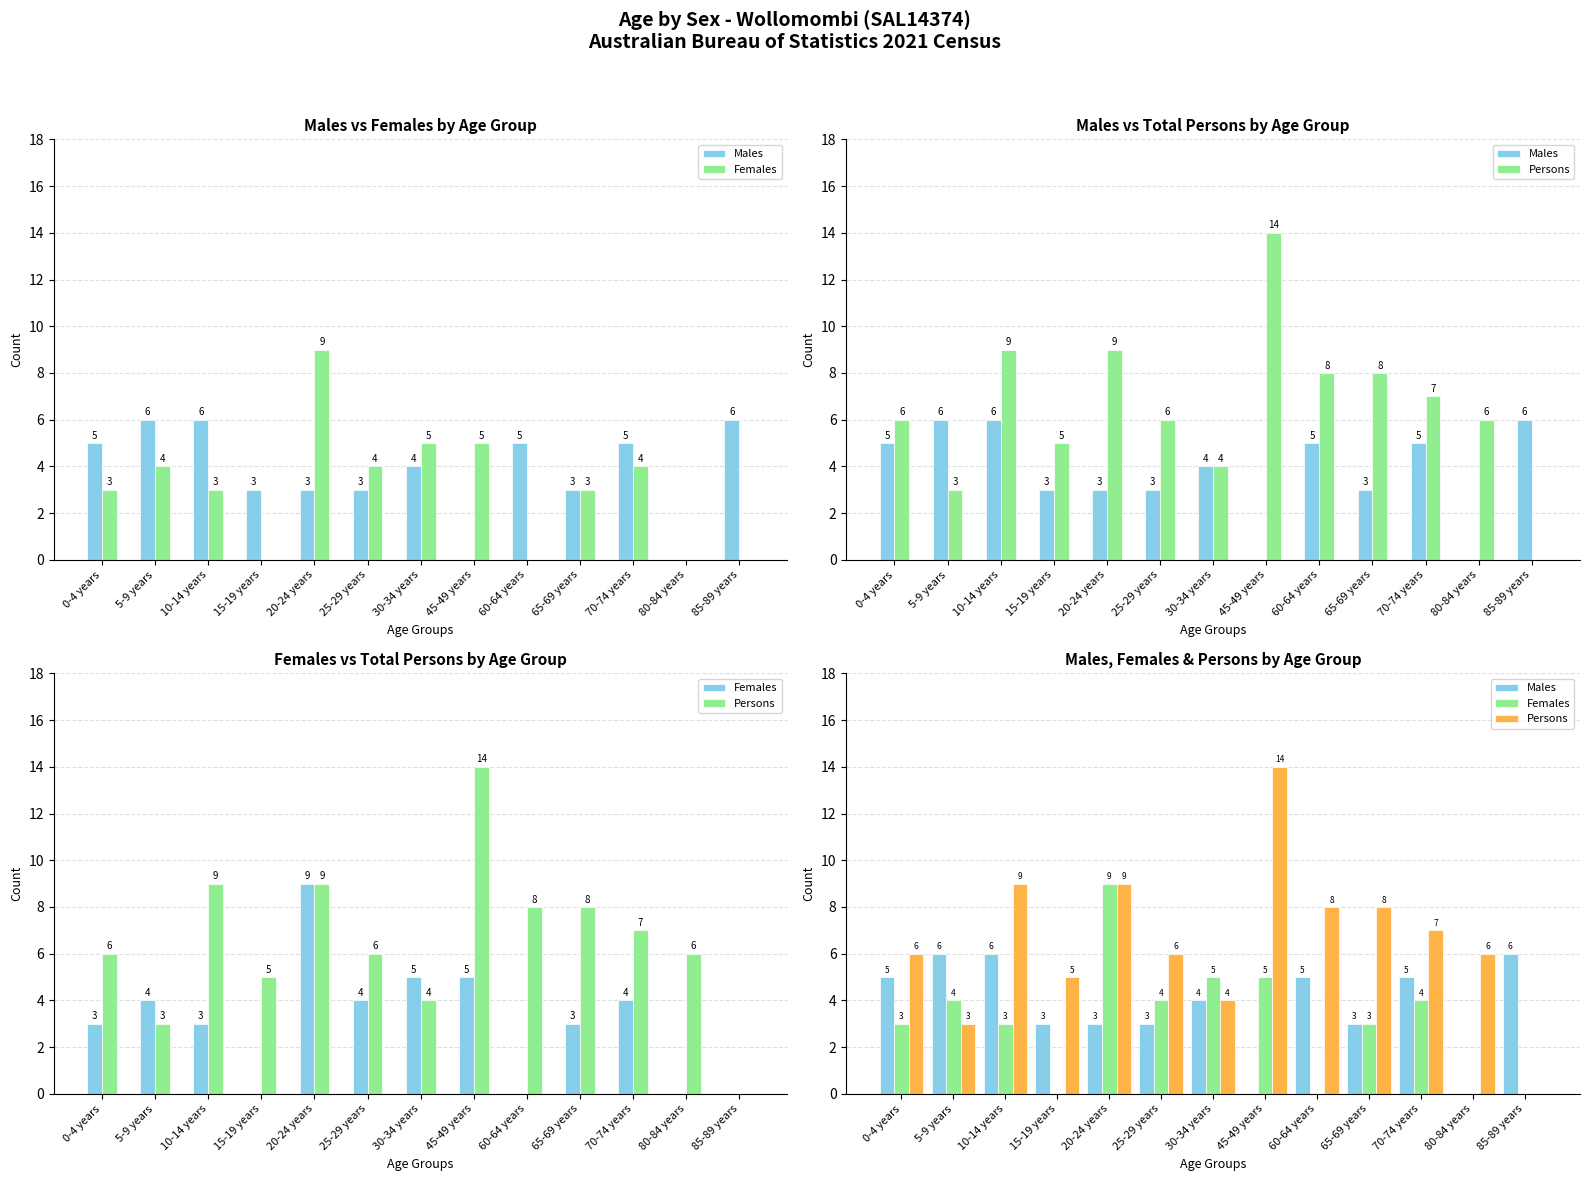

What is the difference between the Persons values at 10-14 years and 25-29 years?

3